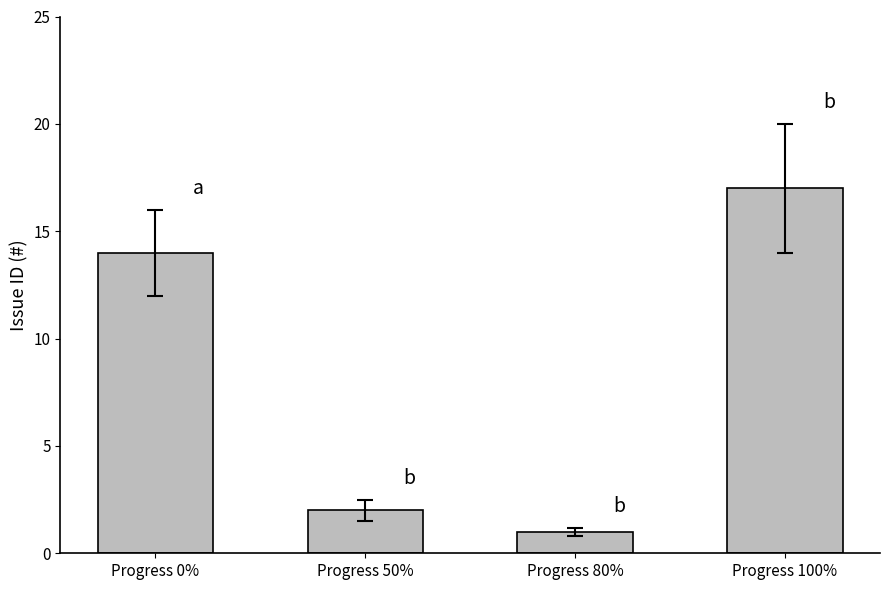

Does the chart contain any negative values?

No